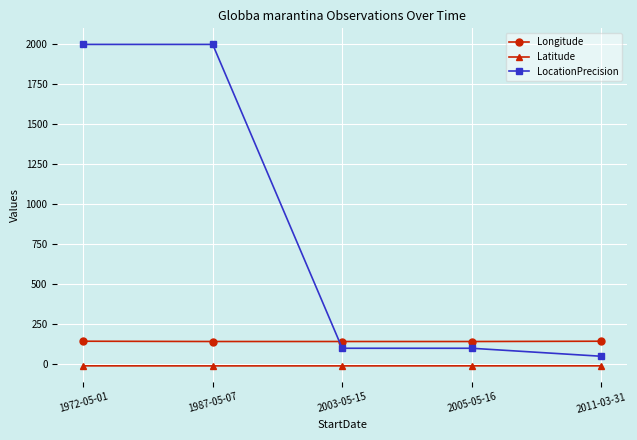

True or false: Latitude has a value of -10.0 at 2005-05-16.

True